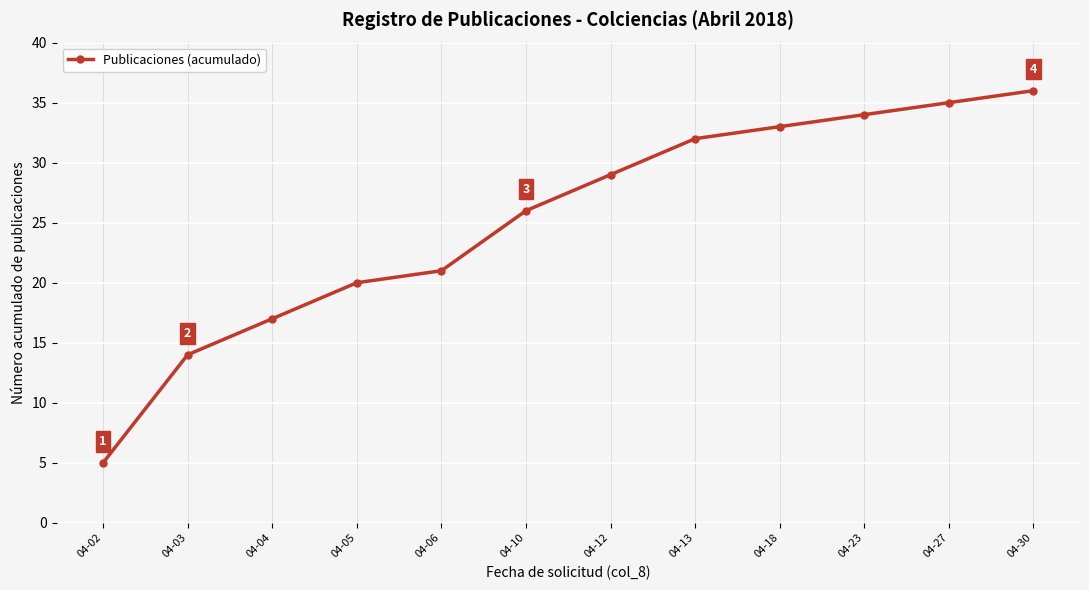

What is the sum of the values at 04-12 and 04-27?

64